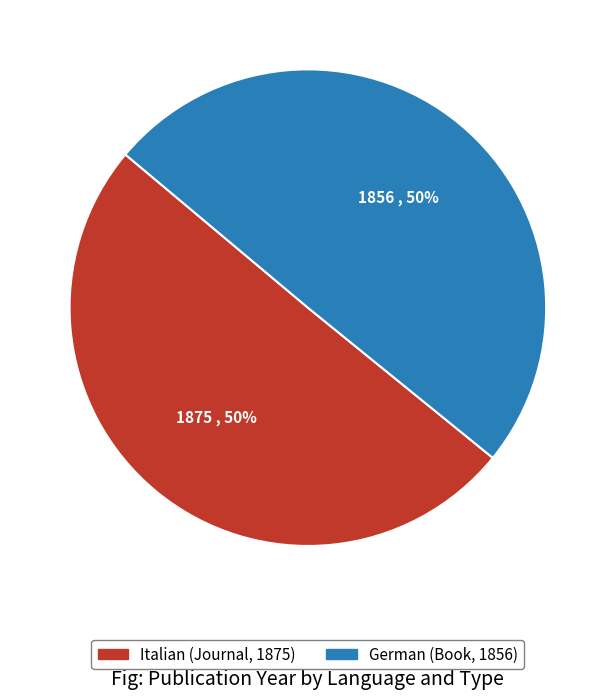

What is the ratio of the value at Italian (Journal, 1875) to the value at German (Book, 1856)?

1.0